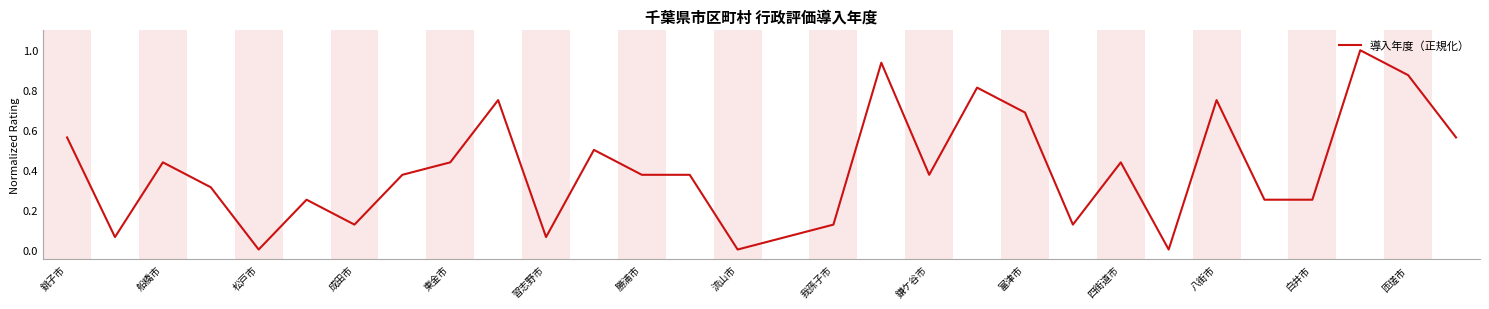

What is the greatest value displayed?

1.0